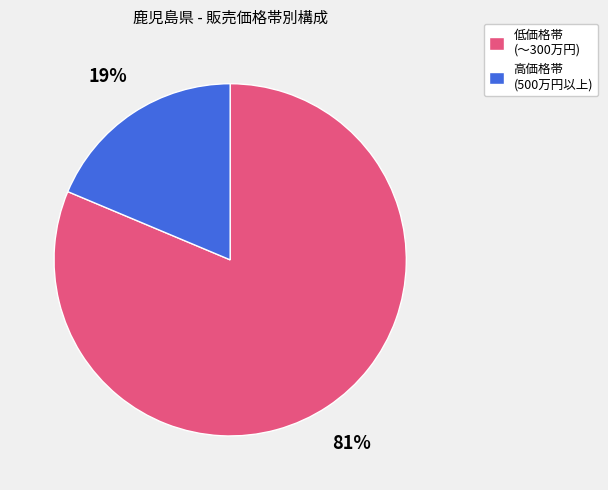

Does any single category account for the majority?

Yes